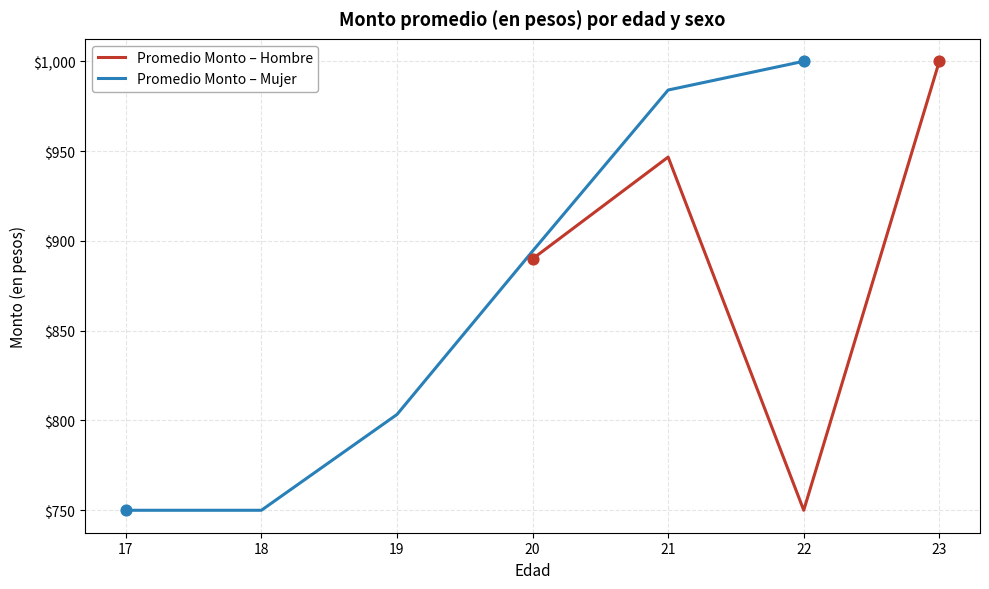

Is the value of Promedio Monto – Mujer at 22 greater than the value of Promedio Monto – Hombre at 17?

No